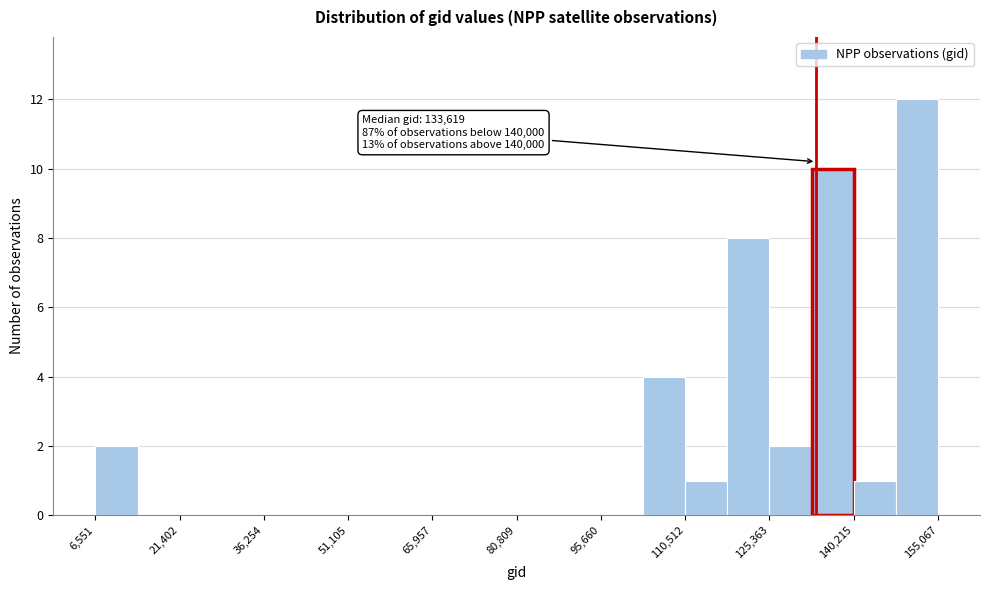

Around what value on the x-axis is the tallest bar? Give the approximate position of its centre, as read against the axis.

152000